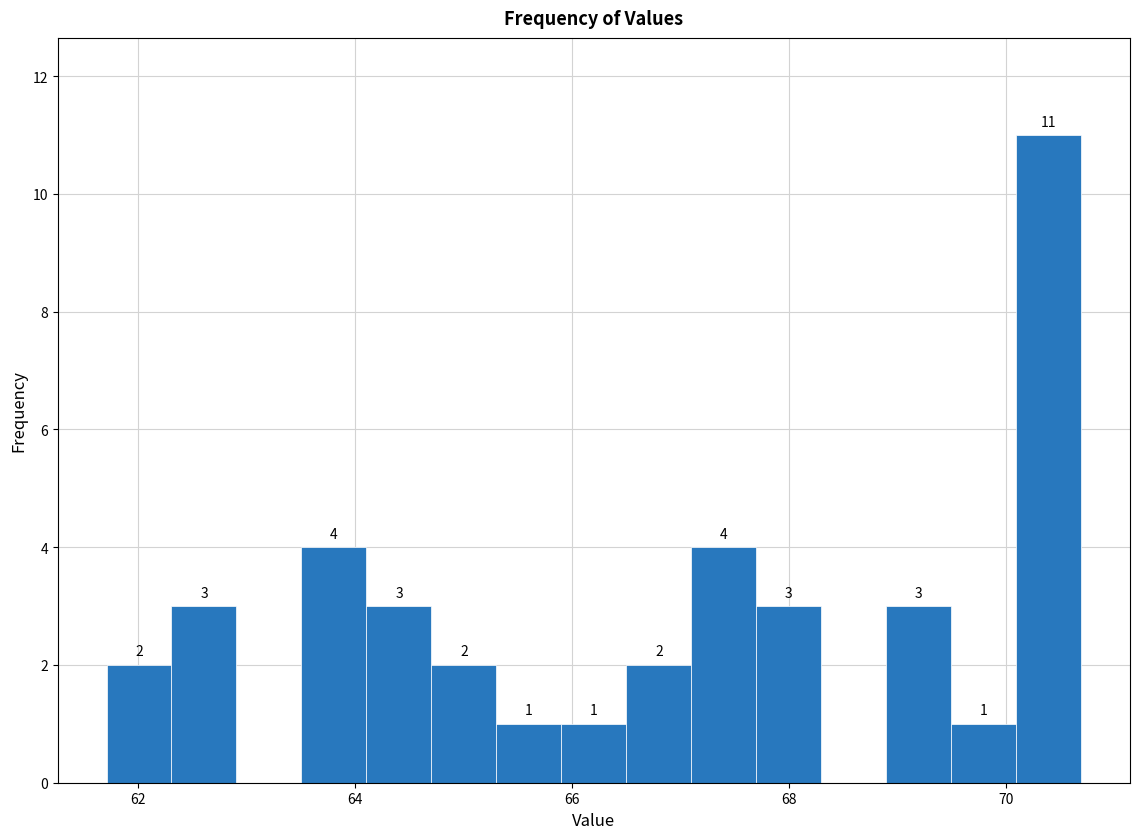

Around what value on the x-axis is the tallest bar? Give the approximate position of its centre, as read against the axis.

70.4